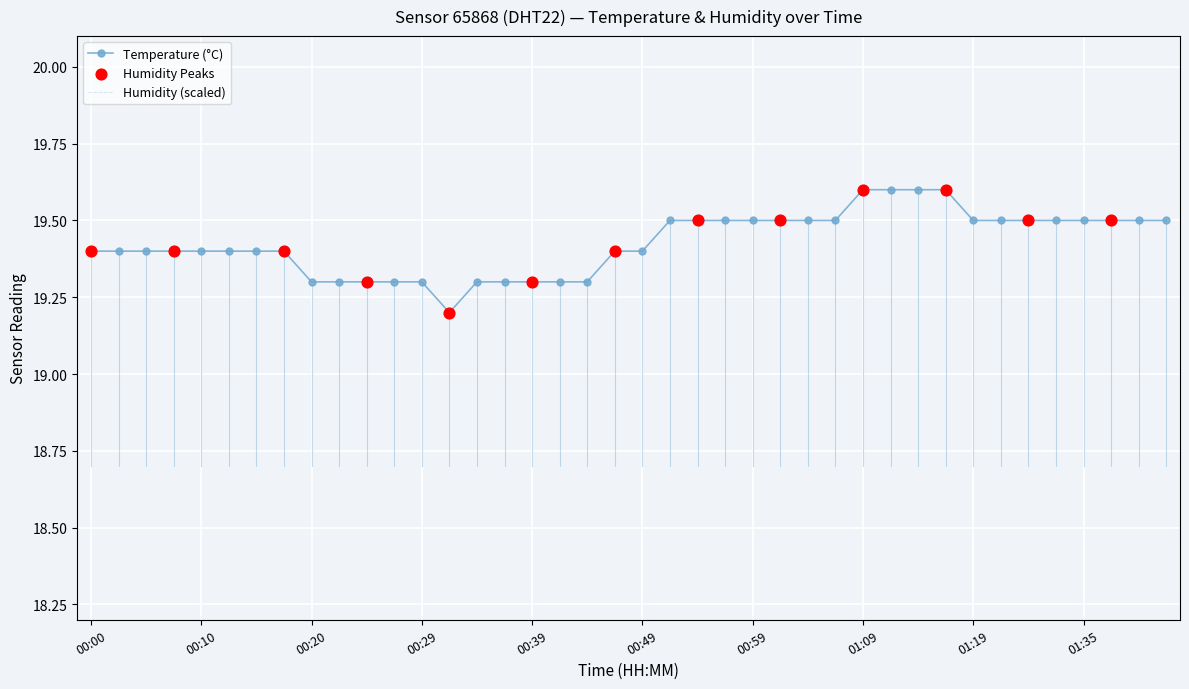

Between 00:12 and 00:44, which is larger?

00:12